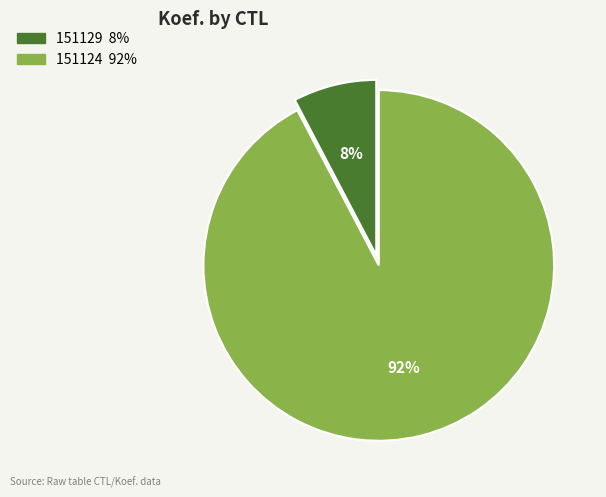

What percentage is the 151129 slice, to the nearest percent?

8%